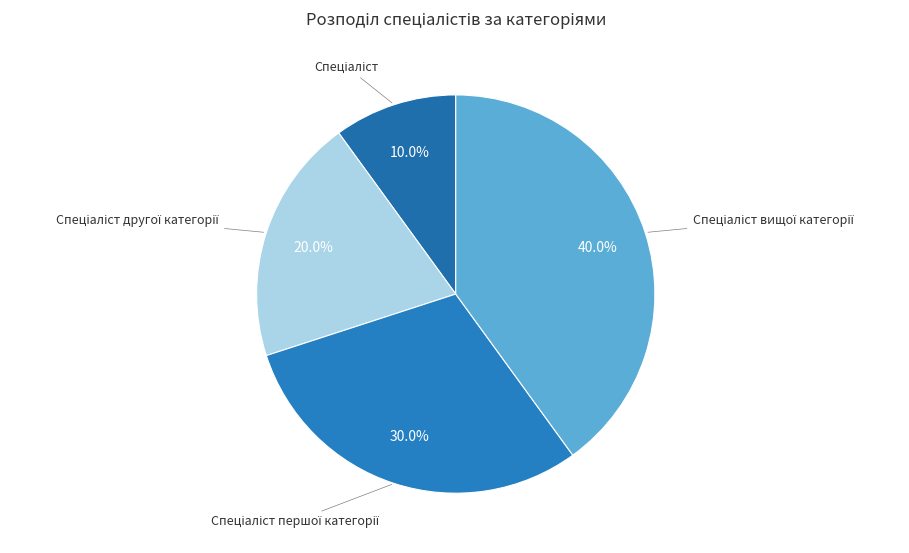

Is there a majority slice in this chart?

No